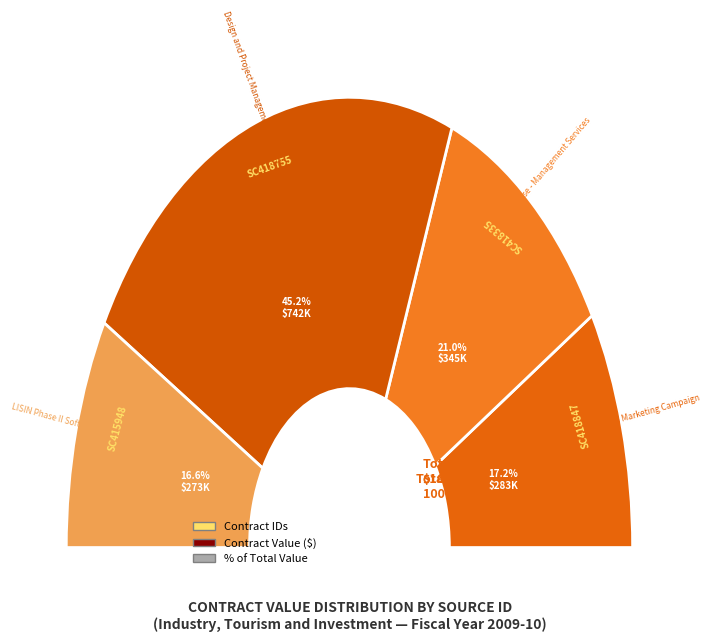

What is the ratio of the value at SC418335 to the value at SC418847?

1.2